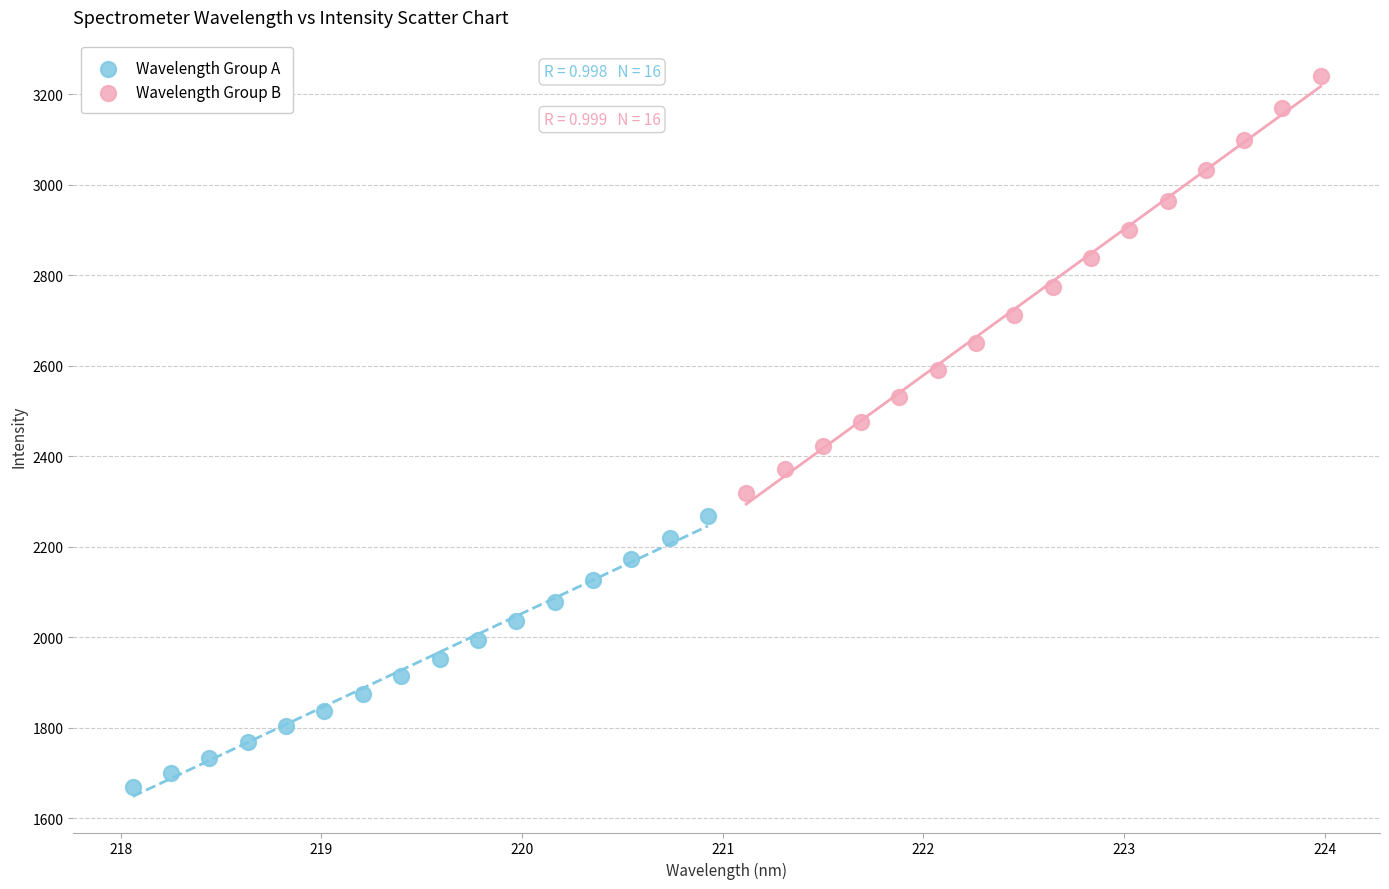

Which series contains the highest Y value?

Wavelength Group B